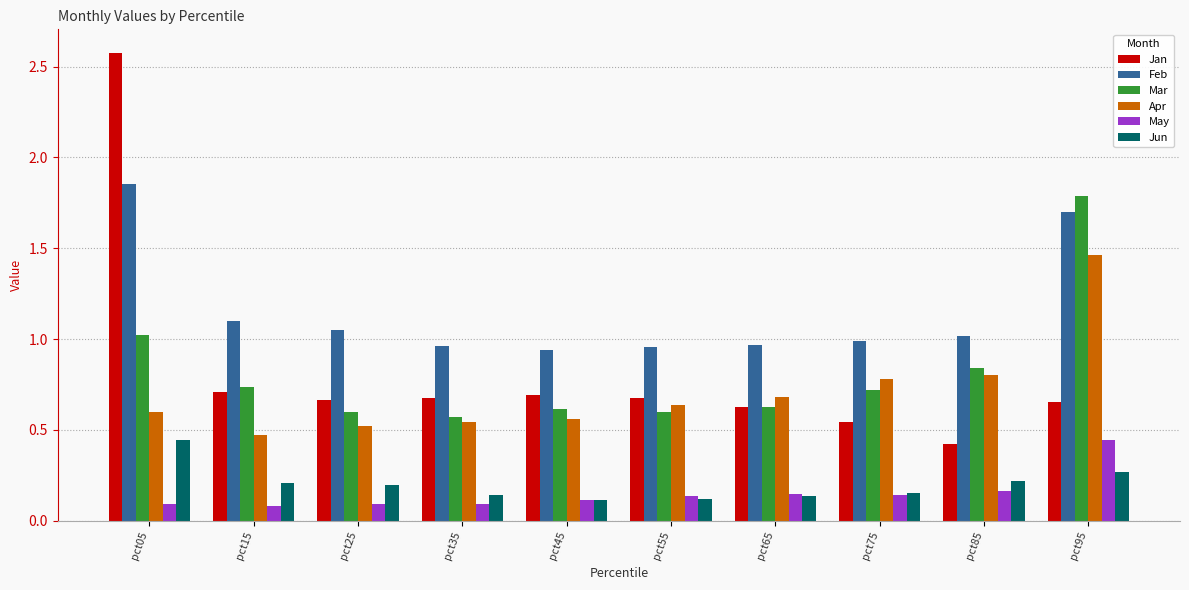

Which series has the largest total across all categories?

Feb